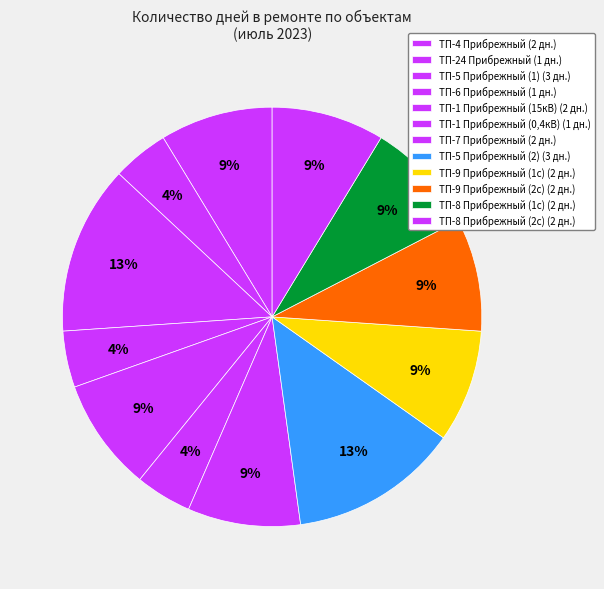

Rank the categories by value from lowest to highest.

ТП-24 Прибрежный, ТП-6 Прибрежный, ТП-1 Прибрежный (0,4кВ), ТП-4 Прибрежный, ТП-1 Прибрежный (15кВ), ТП-7 Прибрежный, ТП-9 Прибрежный (1с), ТП-9 Прибрежный (2с), ТП-8 Прибрежный (1с), ТП-8 Прибрежный (2с), ТП-5 Прибрежный (1), ТП-5 Прибрежный (2)